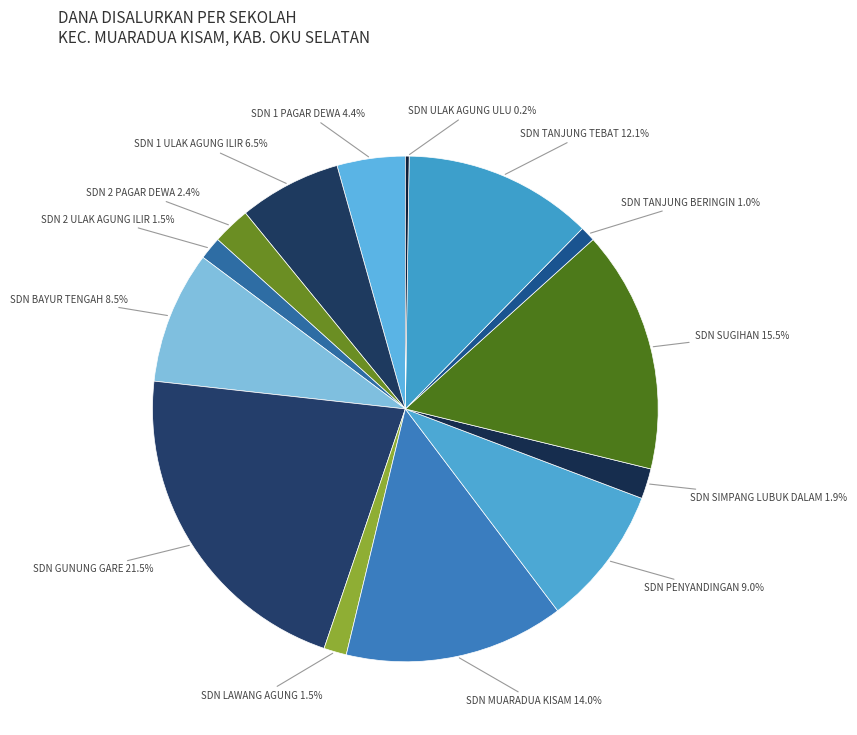

Count the number of slices in the pie.

14